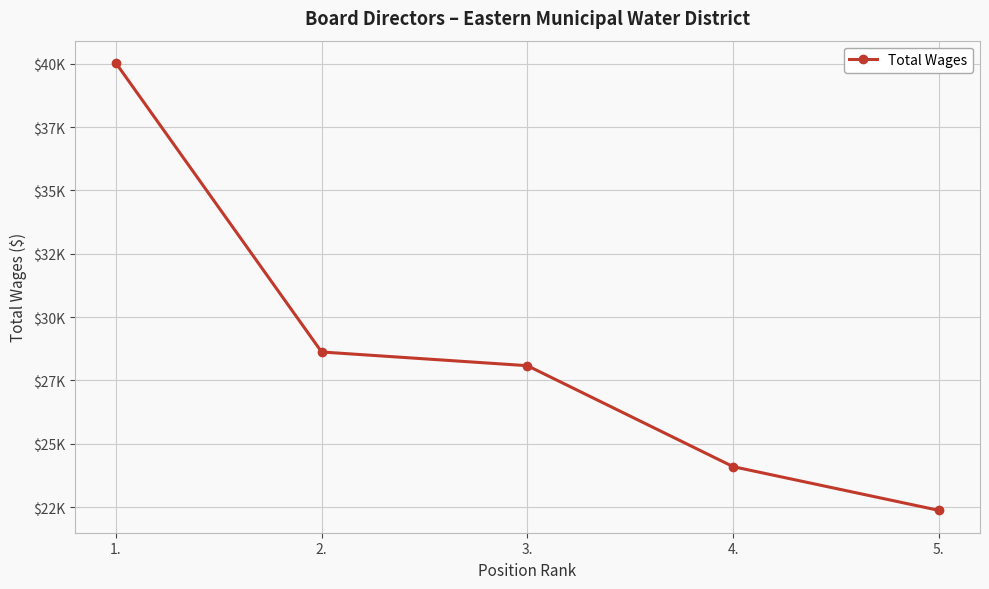

At which label does the data first exceed 28081?

1.